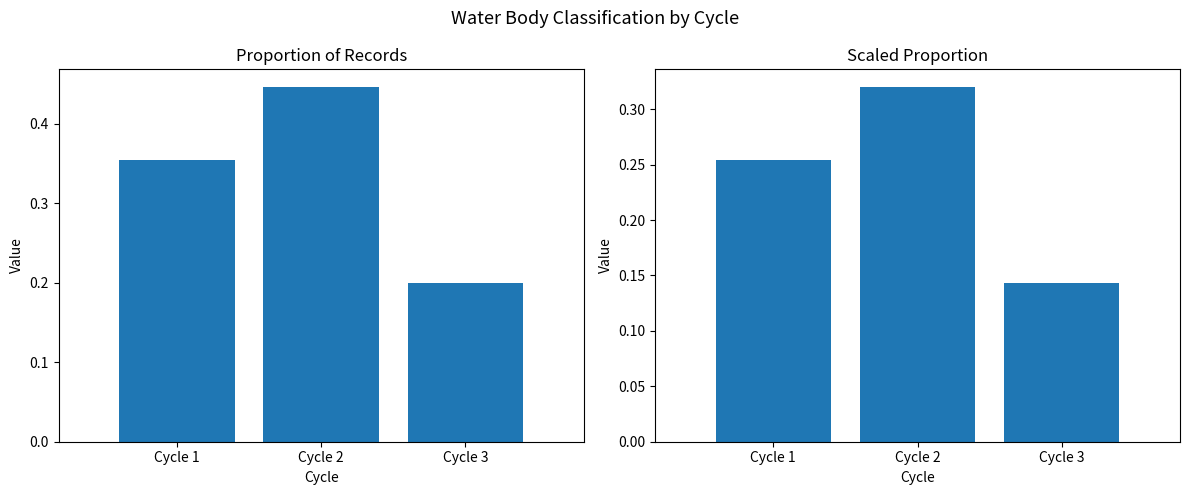

Where is Proportion of Records nearest to the value 0?

Cycle 3